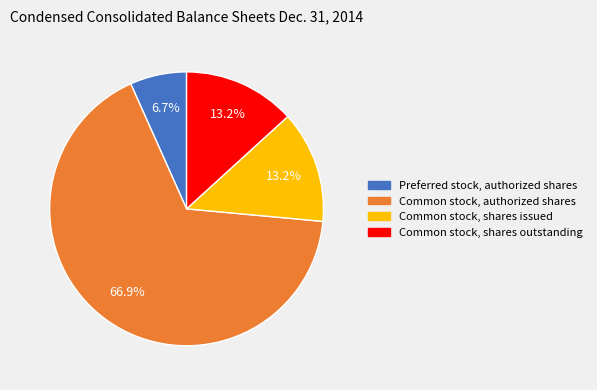

Is there a majority slice in this chart?

Yes